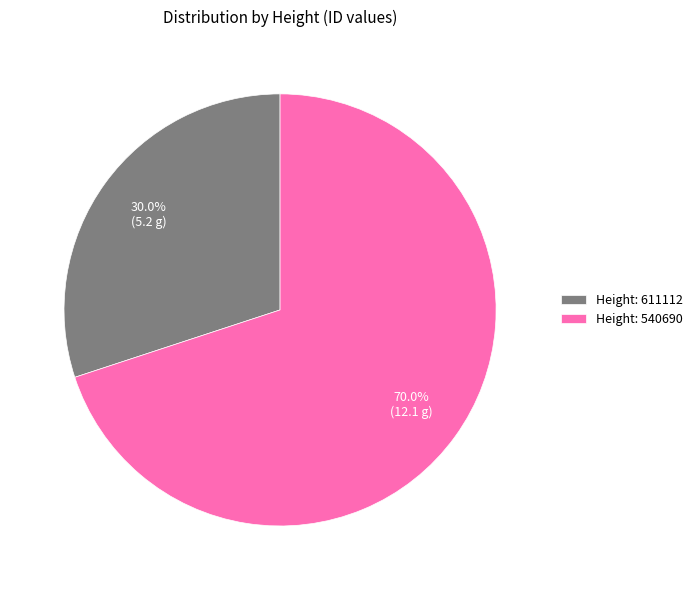

Does Height: 611112 represent more than half of the total?

No